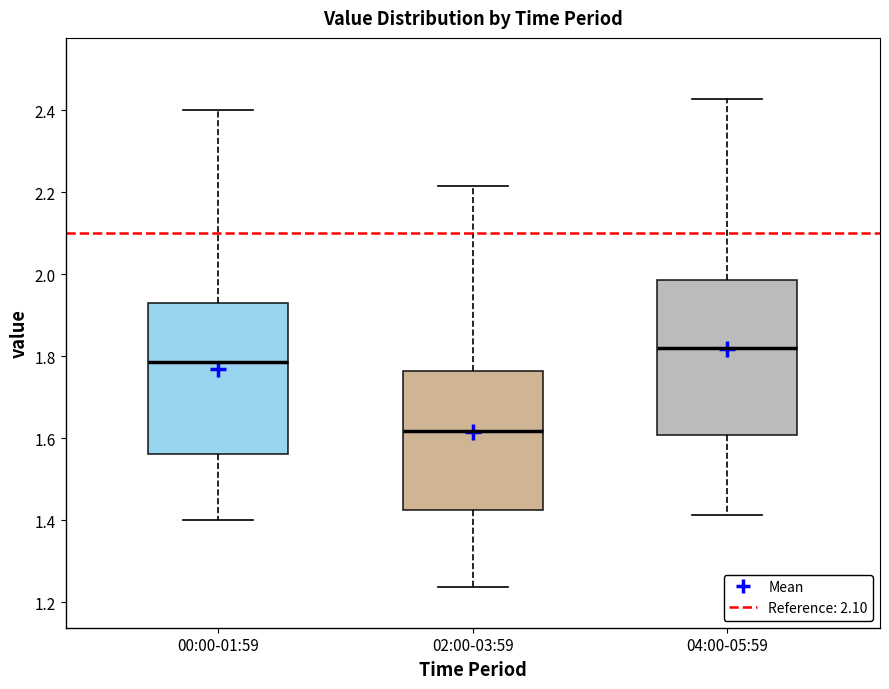

Where does the upper whisker of the box for 00:00-01:59 end on the y-axis? The values are not printed on the chart, so give them approximately, as read against the axis.

2.40